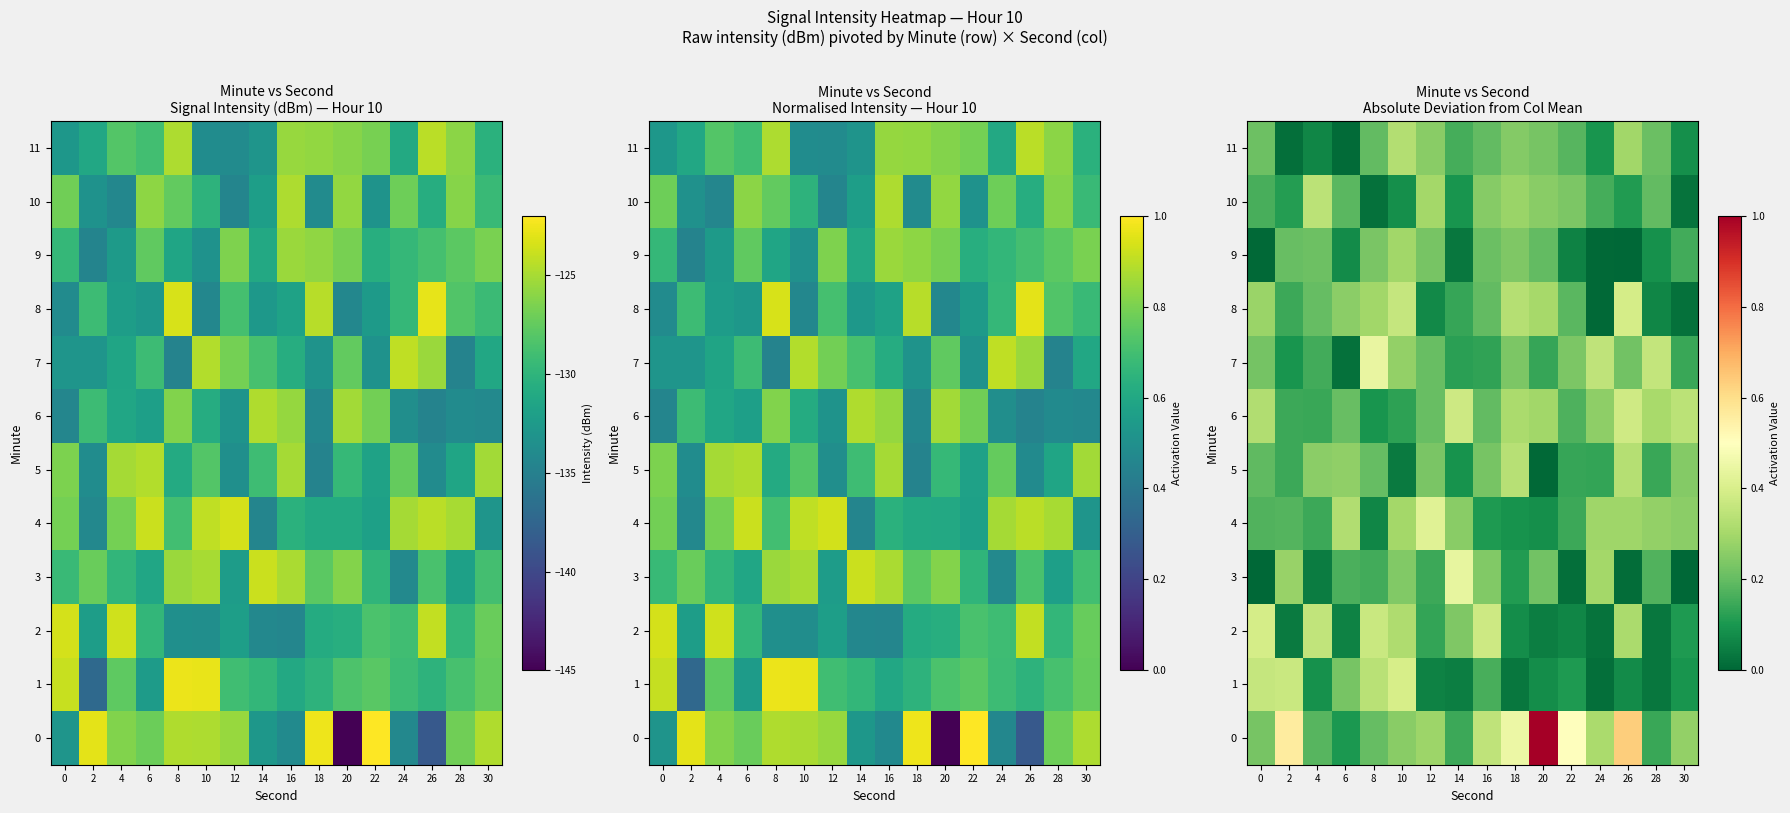

Between 8 and 16, which is larger?

16